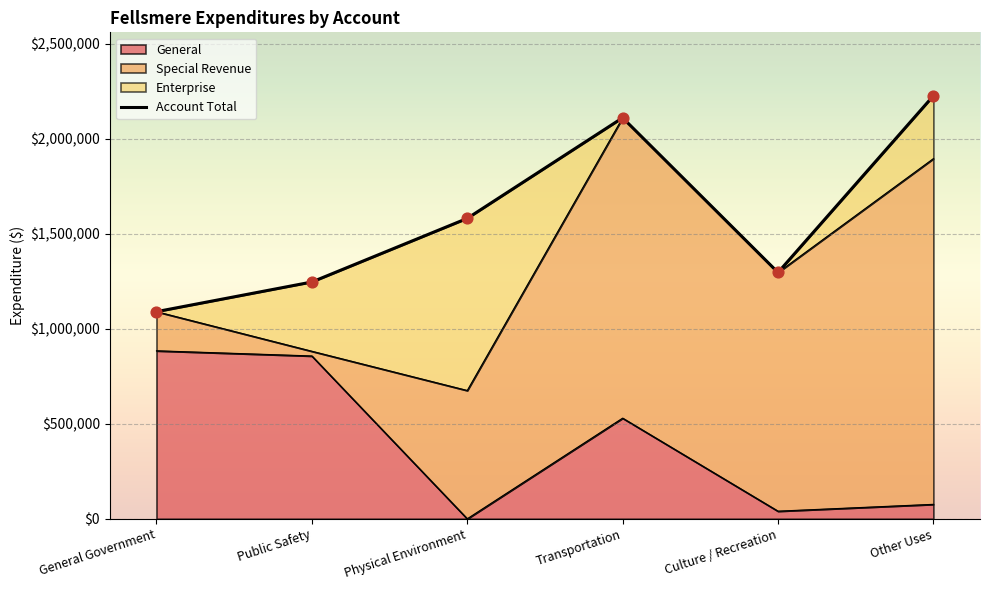

What is the total value across all series at Culture / Recreation?

1336660